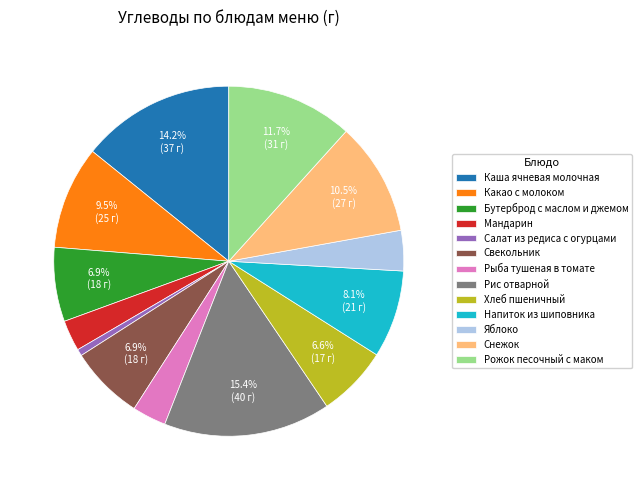

Is there a majority slice in this chart?

No